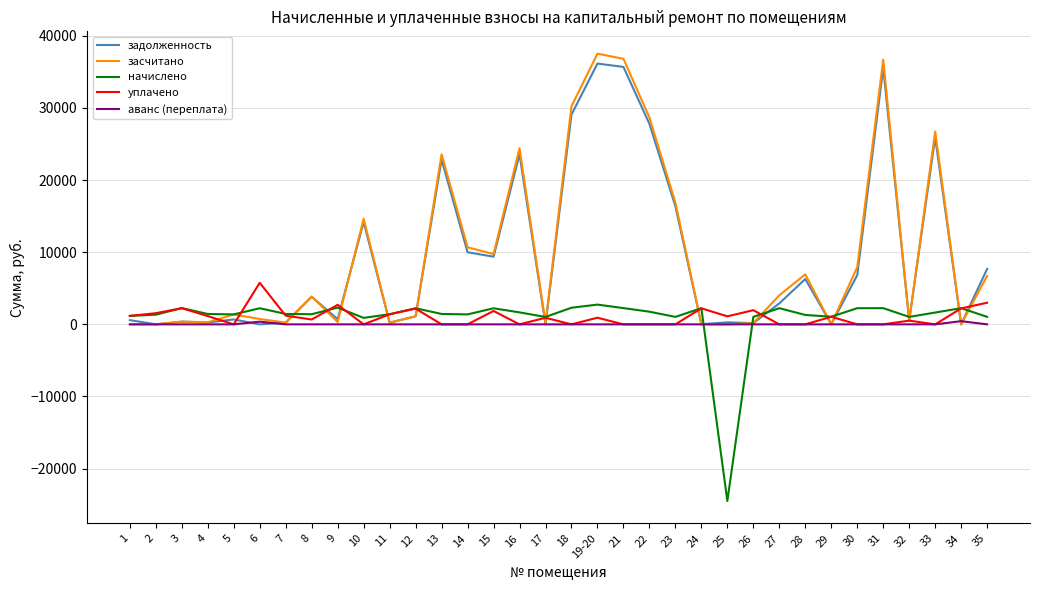

Does the chart display data point markers on the line(s)?

No